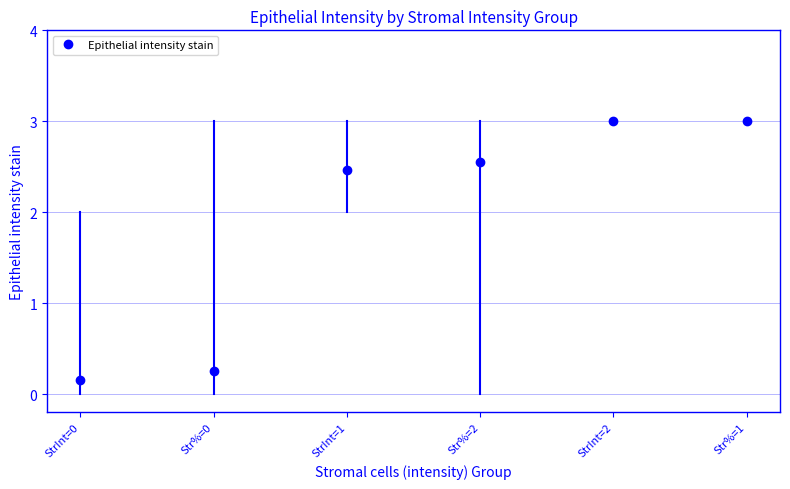

True or false: mean_epithelial and std_epithelial cross at least once.

False